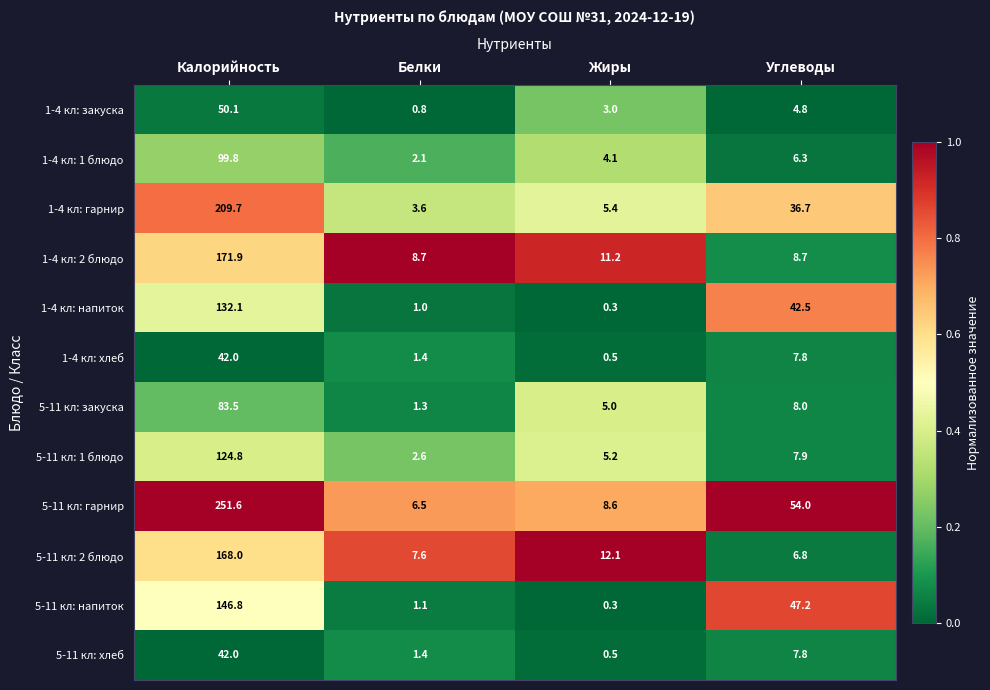

Which series has the widest spread of values?

5-11 кл: гарнир